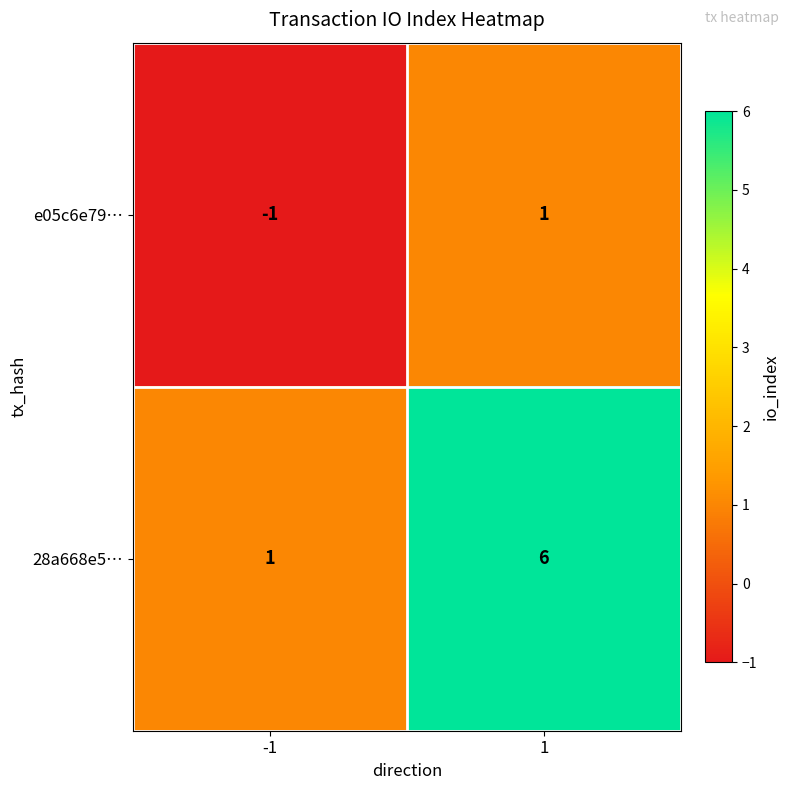

The e05c6e79… series shows 1 at 1. True or false?

True